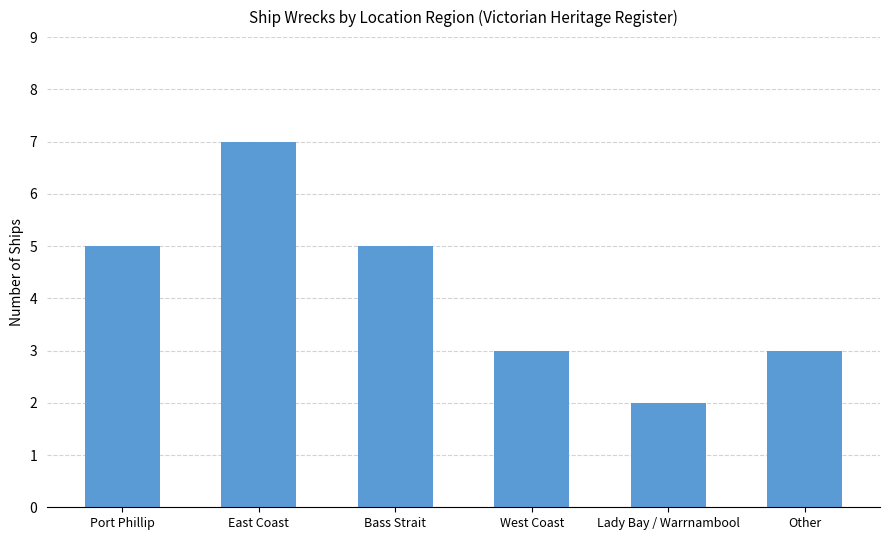

Reading left to right, transcribe all the data shown in this chart.

Port Phillip=5	East Coast=7	Bass Strait=5	West Coast=3	Lady Bay / Warrnambool=2	Other=3